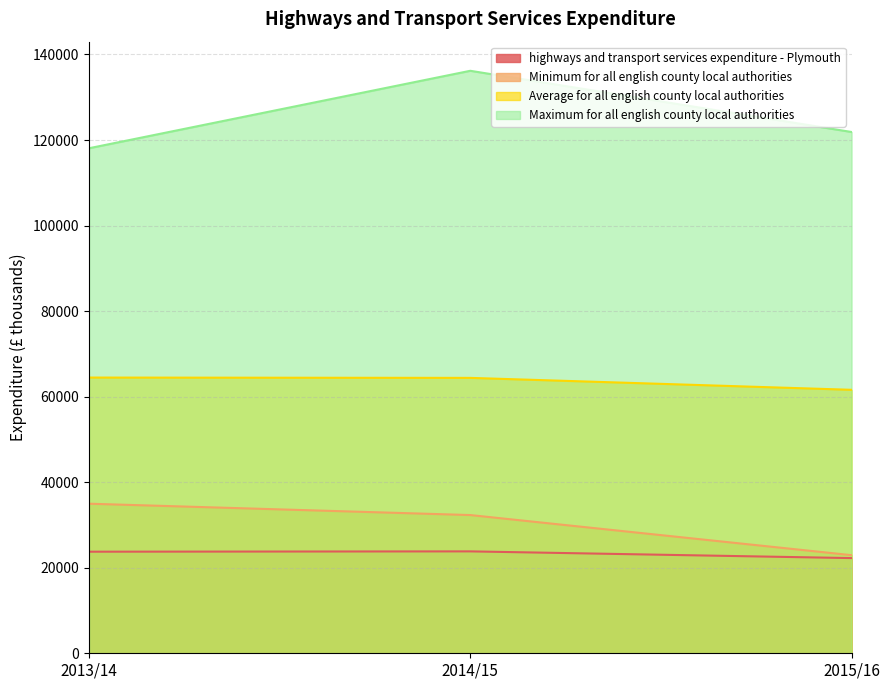

What is the average value of the Average for all english county local authorities series?

63486